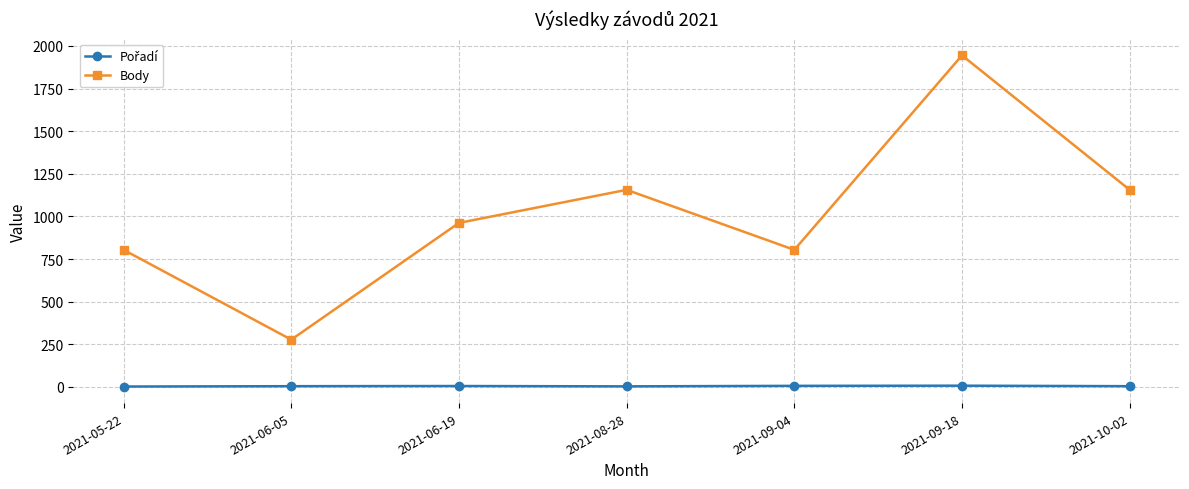

Does the chart display data point markers on the line(s)?

Yes